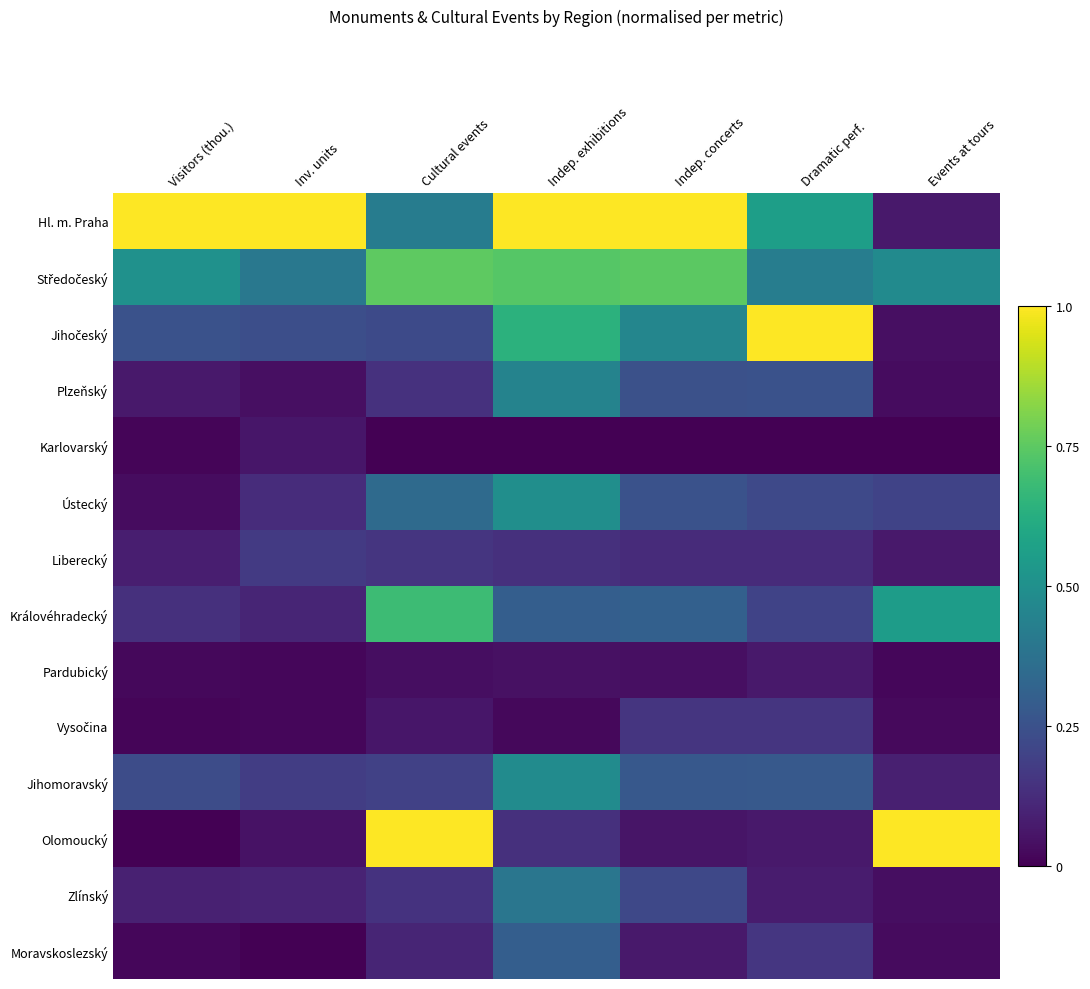

What is the total value across all series at Indep. exhibitions?

5.1